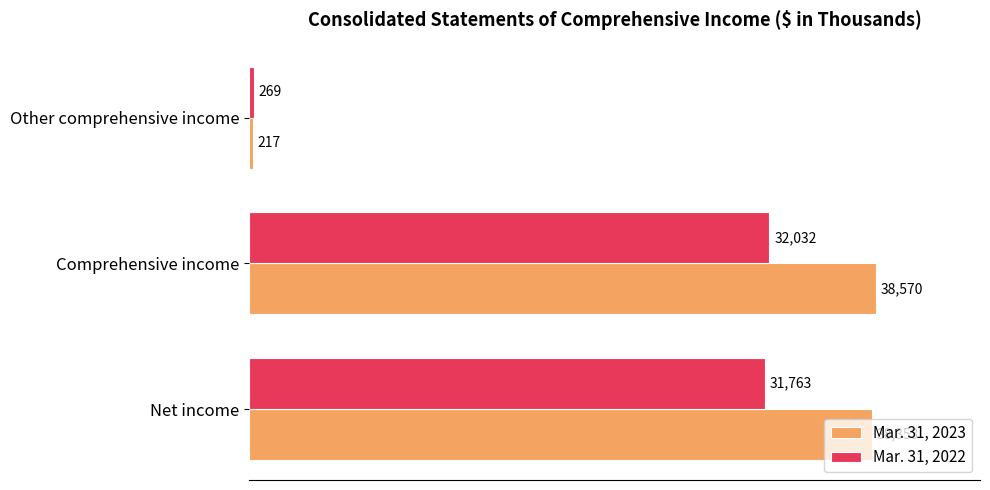

Count the number of data series in this chart.

2